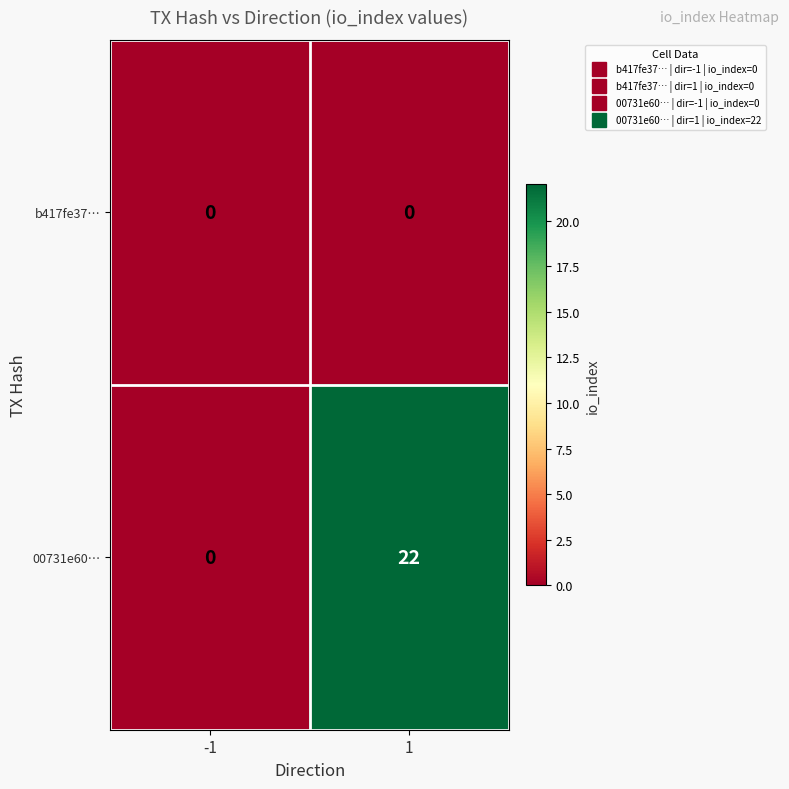

List the series in order of their overall mean, lowest first.

b417fe37…, 00731e60…